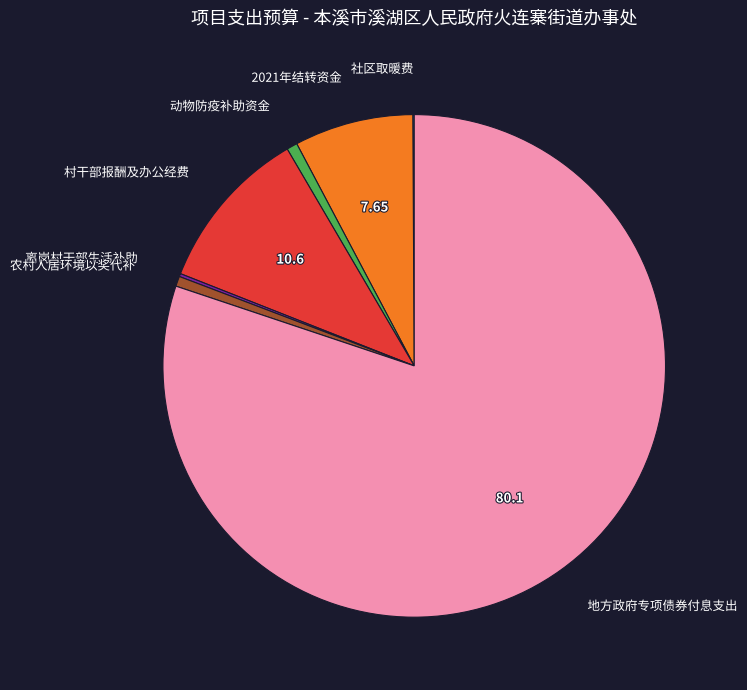

Is 地方政府专项债券付息支出 the majority of the pie?

Yes